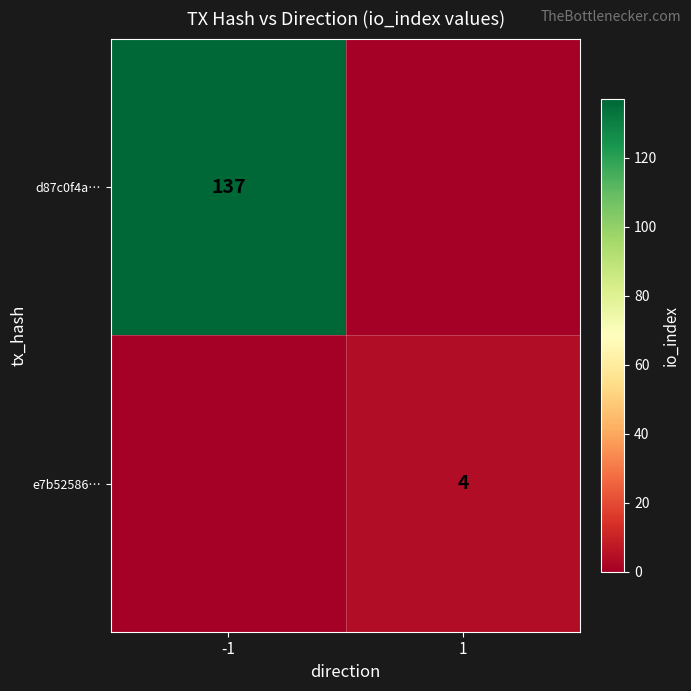

The d87c0f4a… series shows 185 at -1. True or false?

False